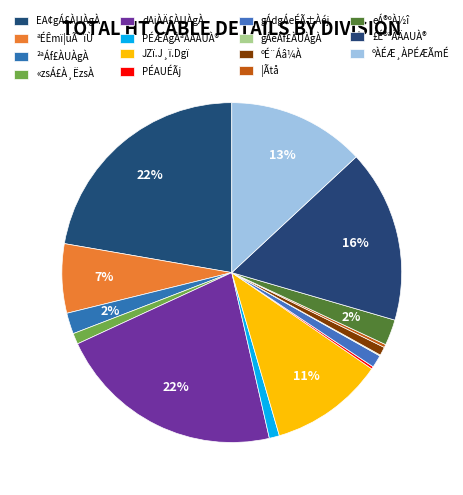

Which category has the biggest portion of the pie?

EA¢gÁ£ÀUÀgÀ